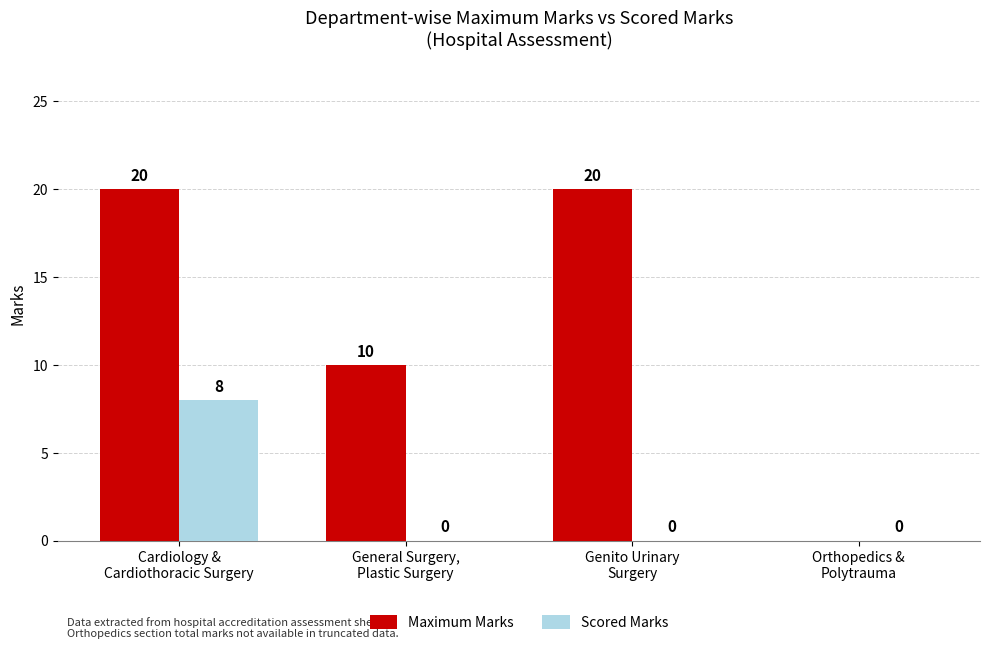

What is the maximum value shown in the chart?

20